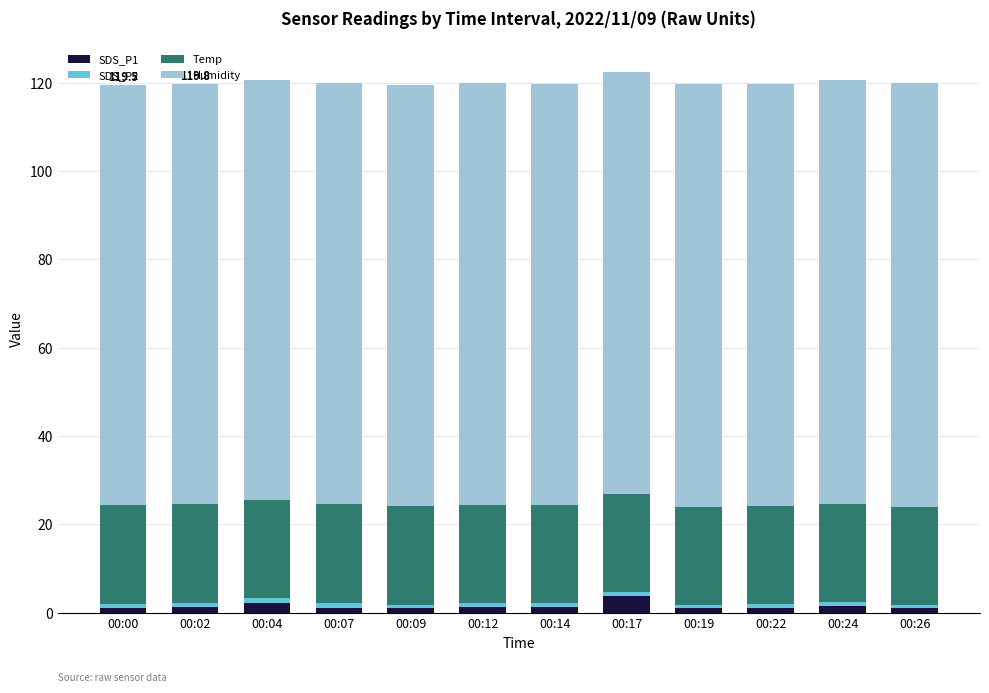

What is the difference between the maximum and minimum values in the SDS_P1 series?

2.8